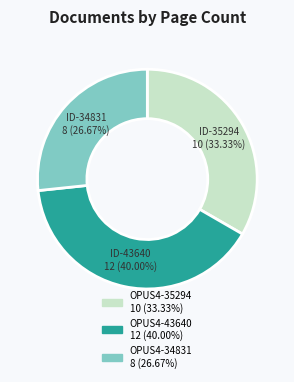

What is the smallest slice in the pie chart?

OPUS4-34831